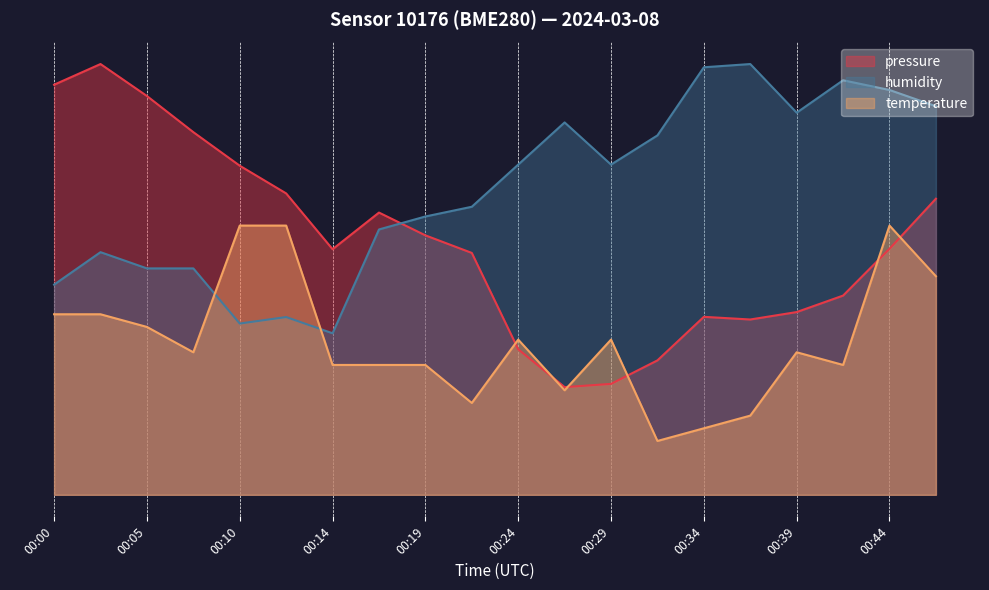

What value does the pressure series have at 00:14?

45.6